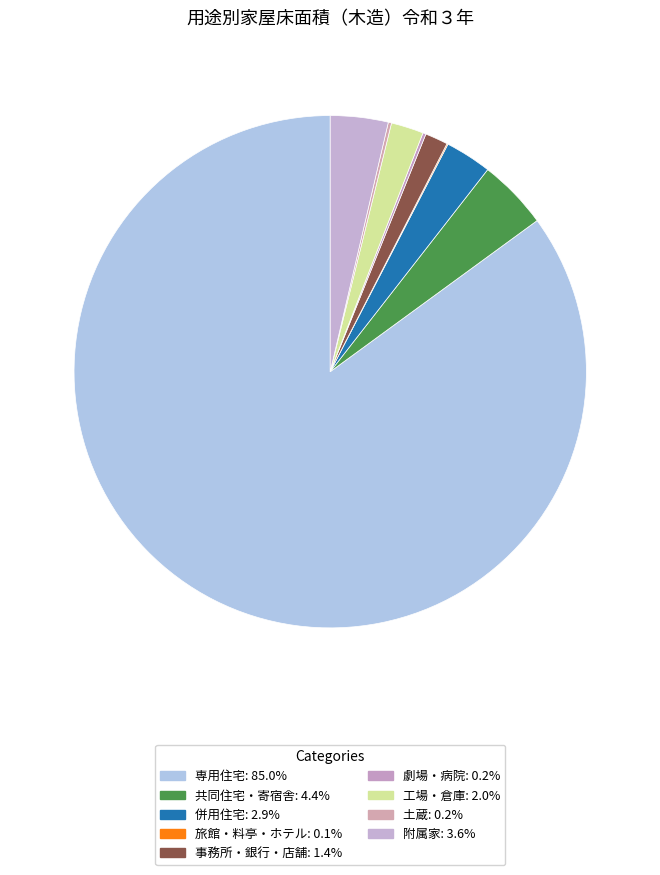

Rank the categories by value from lowest to highest.

旅館・料亭・ホテル, 劇場・病院, 土蔵, 事務所・銀行・店舗, 工場・倉庫, 併用住宅, 附属家, 共同住宅・寄宿舎, 専用住宅